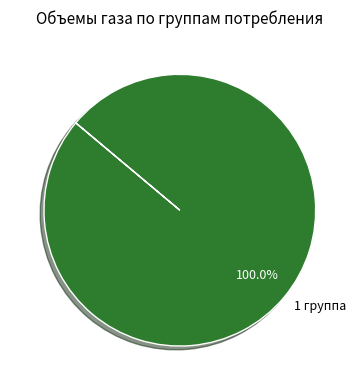

Rank the categories by value from lowest to highest.

1 группа